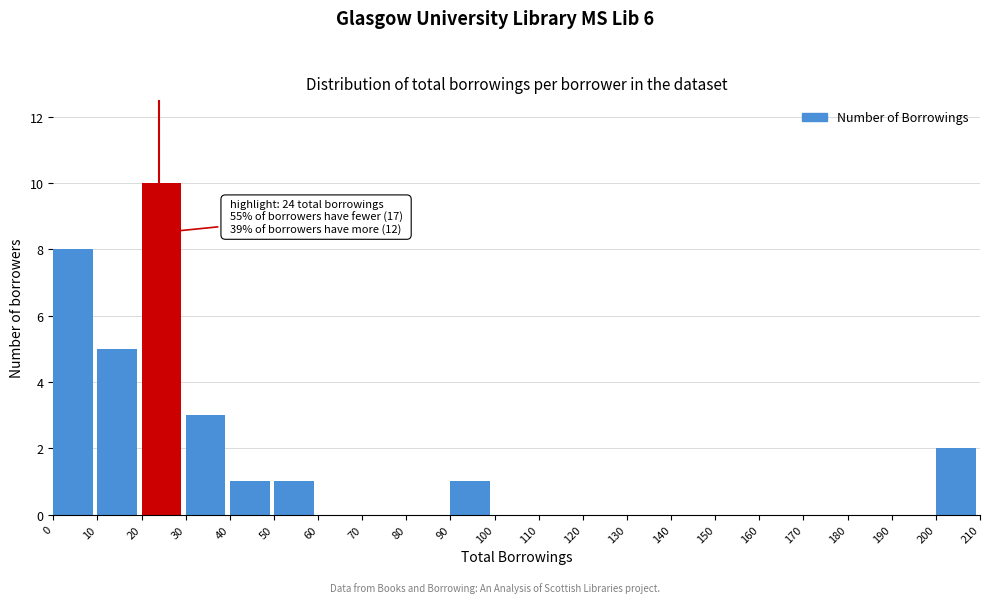

Over which range of the x-axis is the bar tallest?

20 to 30